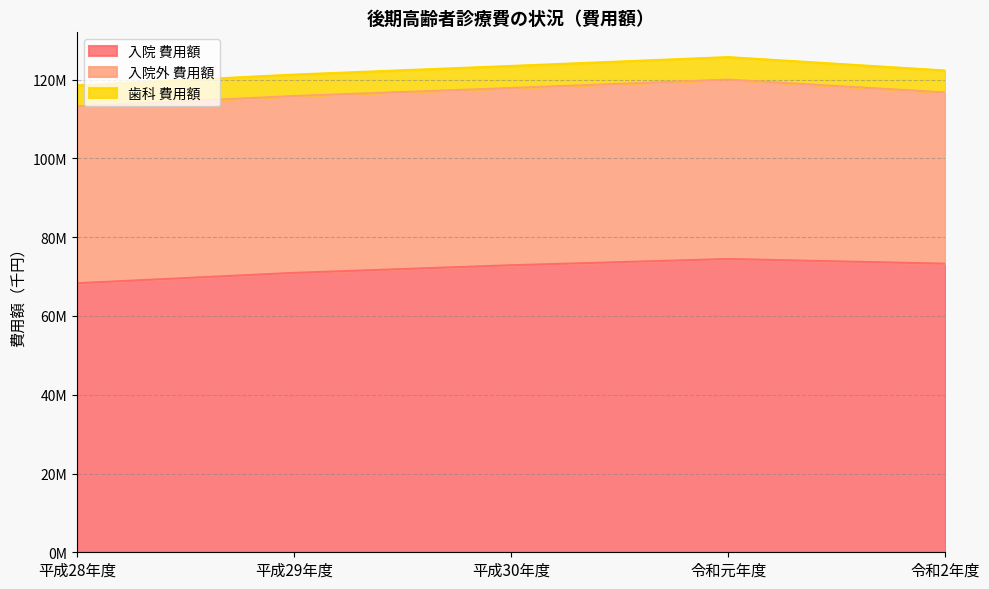

What are all the series names shown in the legend?

入院 費用額, 入院外 費用額, 歯科 費用額